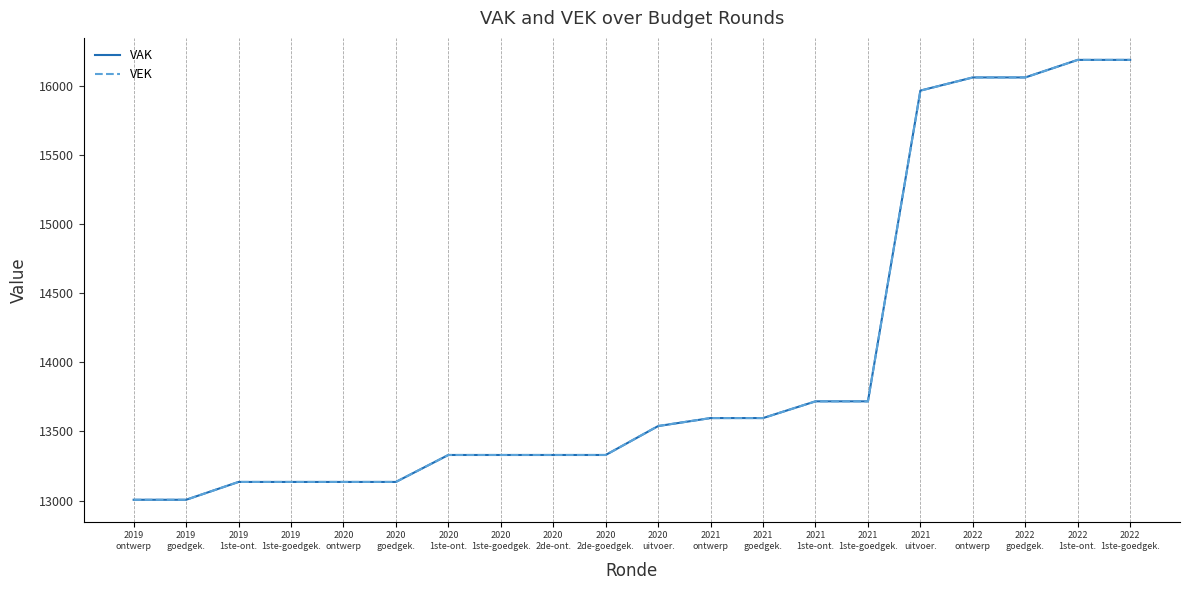

What is the maximum value for VEK?

16188